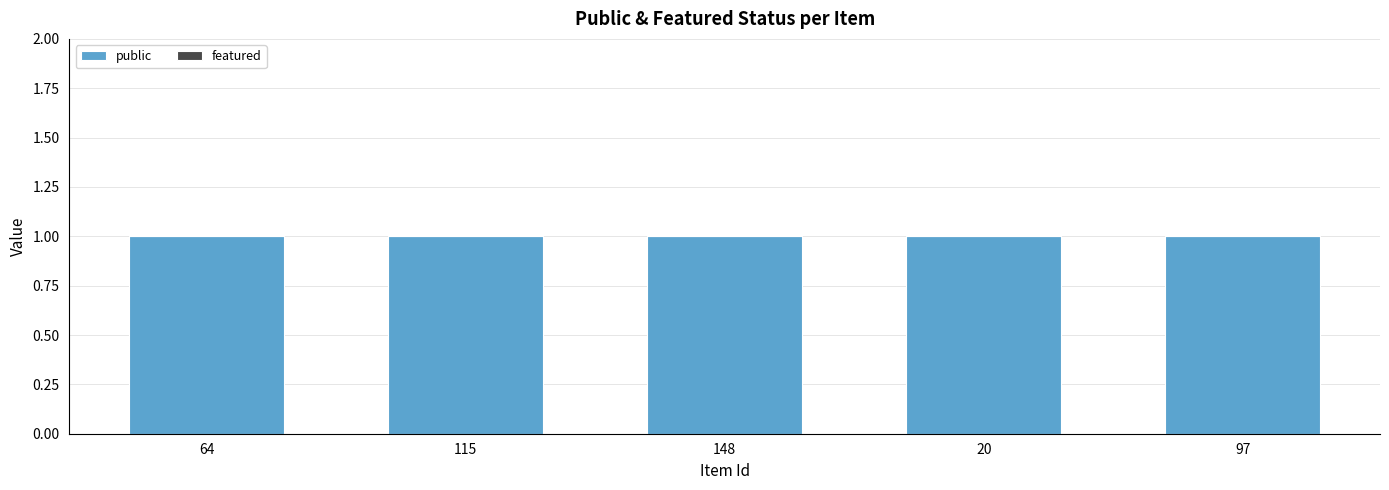

Count the number of data series in this chart.

2